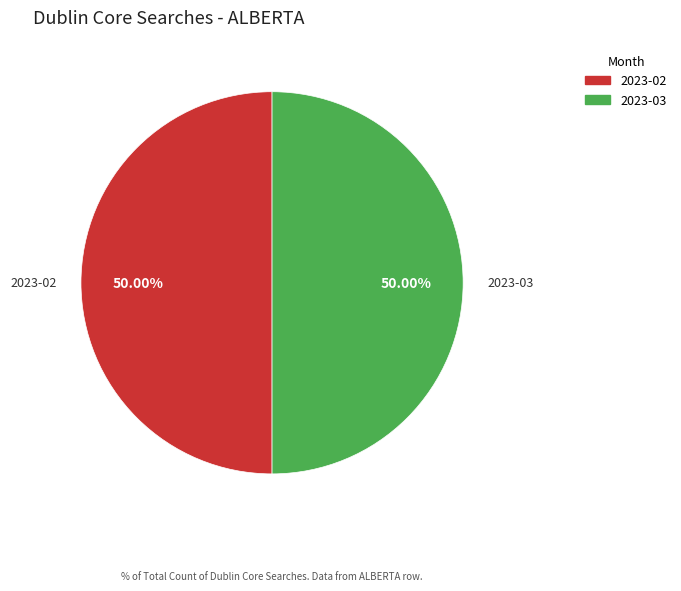

Is the sum of 2023-03 and 2023-02 greater than half?

Yes